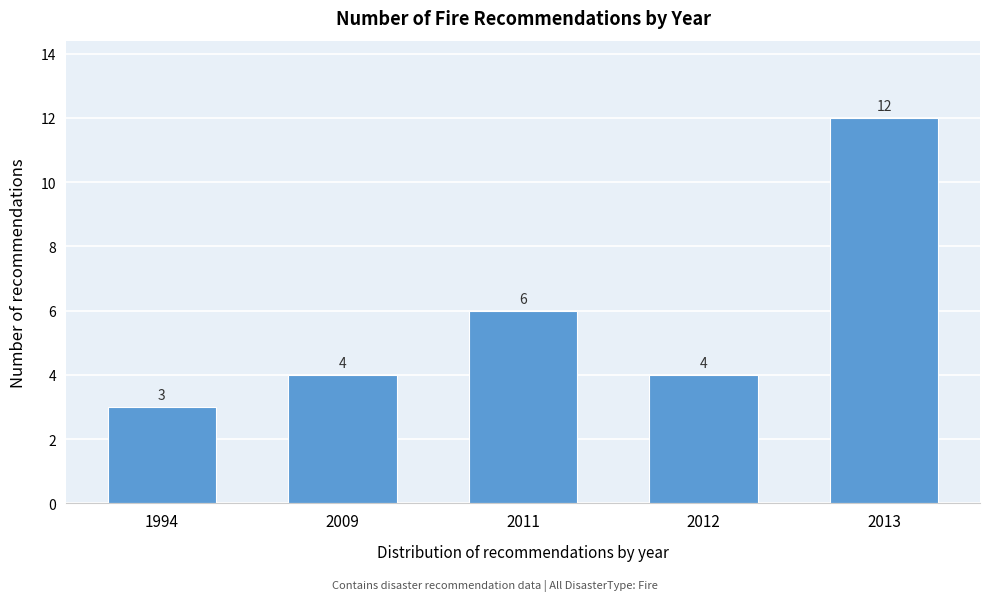

Reading left to right, list all the values displayed in this chart.

3	4	6	4	12